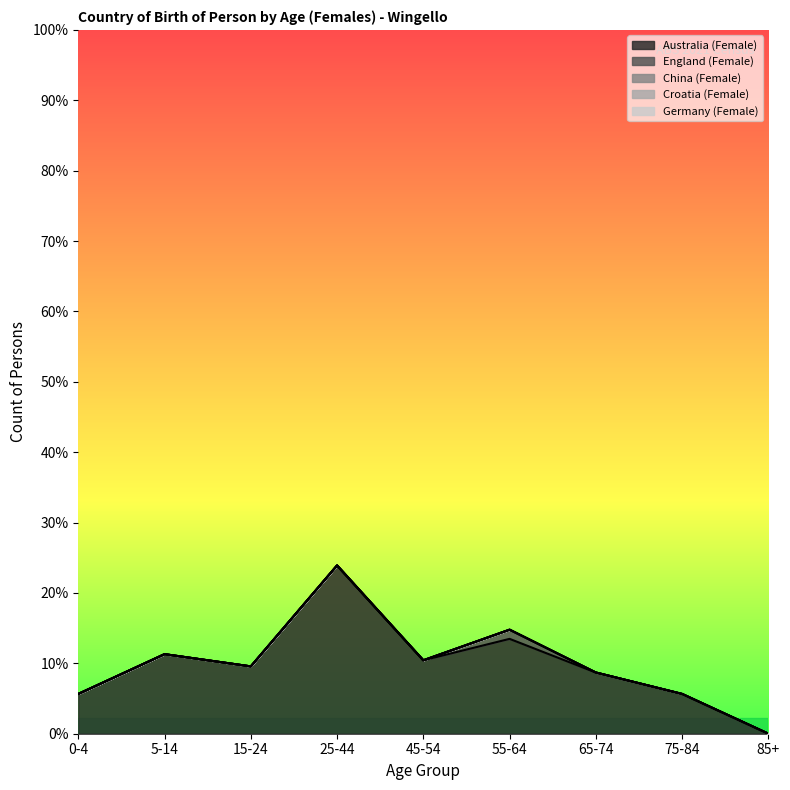

Reading right to left, what are all the values shown in this chart?

Australia (Female): 85+=0	75-84=13	65-74=20	55-64=31	45-54=24	25-44=55	15-24=22	5-14=26	0-4=13
England (Female): 85+=0	75-84=0	65-74=0	55-64=3	45-54=0	25-44=0	15-24=0	5-14=0	0-4=0
China (Female): 85+=0	75-84=0	65-74=0	55-64=0	45-54=0	25-44=0	15-24=0	5-14=0	0-4=0
Croatia (Female): 85+=0	75-84=0	65-74=0	55-64=0	45-54=0	25-44=0	15-24=0	5-14=0	0-4=0
Germany (Female): 85+=0	75-84=0	65-74=0	55-64=0	45-54=0	25-44=0	15-24=0	5-14=0	0-4=0